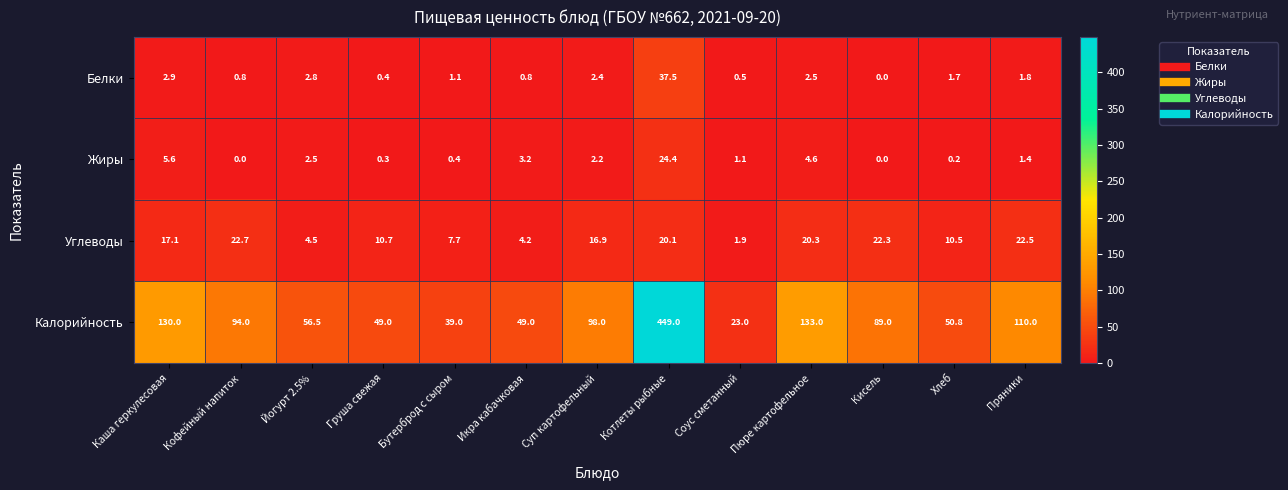

What is the highest value of the Углеводы series?

22.7